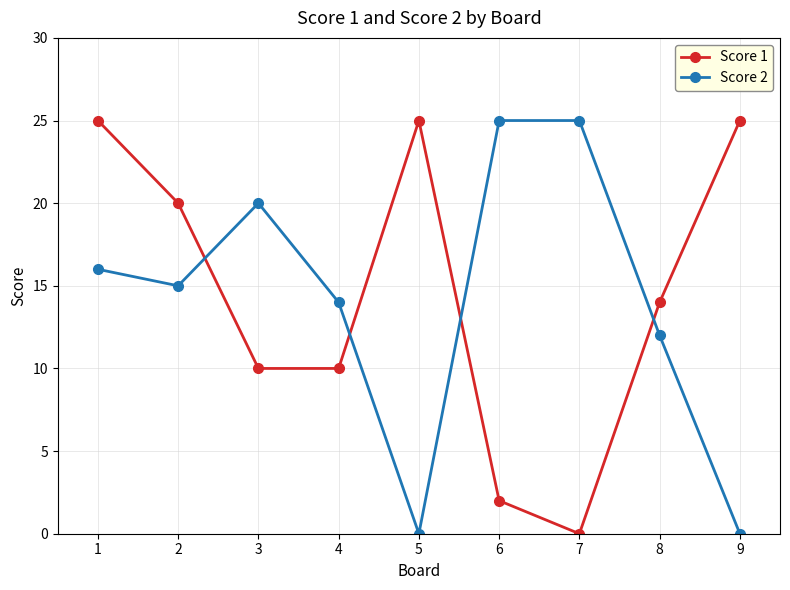

Rank the series at 2 from highest to lowest value.

Score 1, Score 2